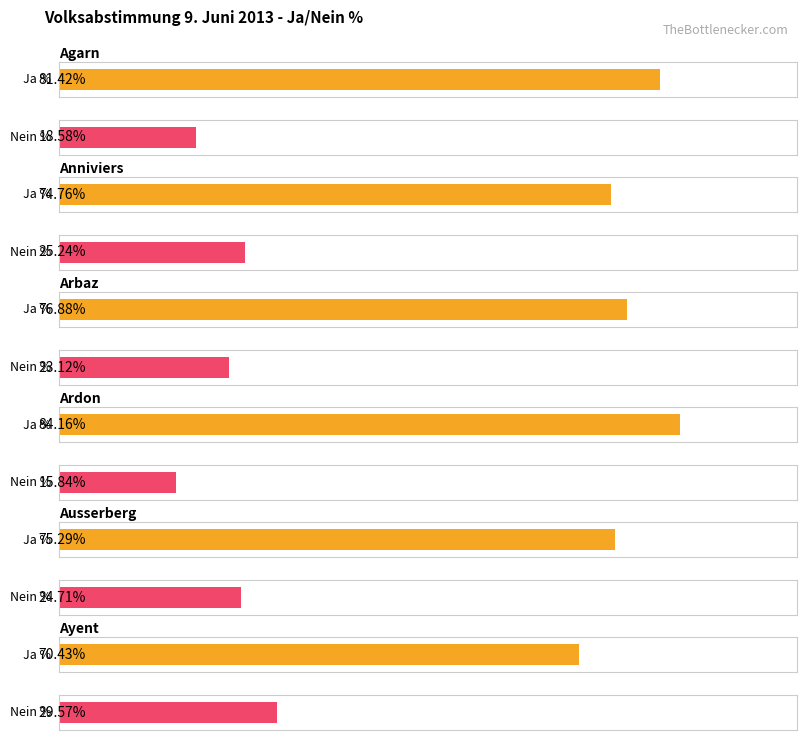

Which category has the lowest value across all series?

Ardon